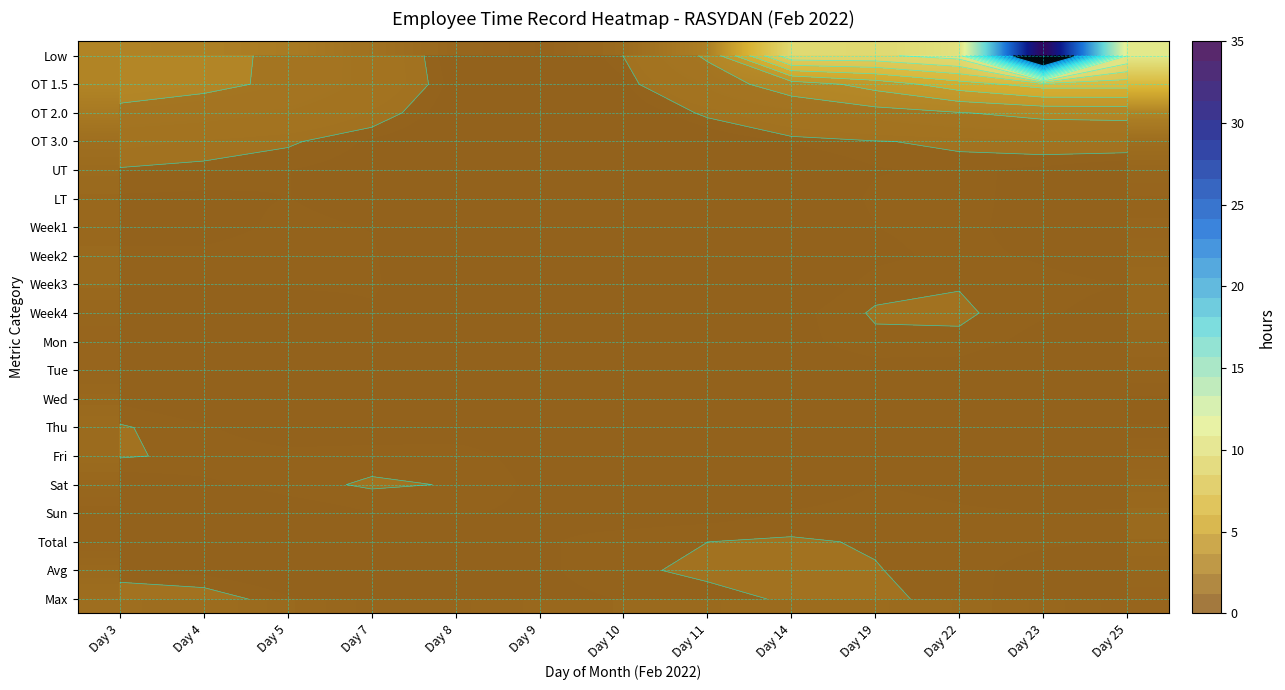

What is the approximate value of Total at Day 23?

1.1